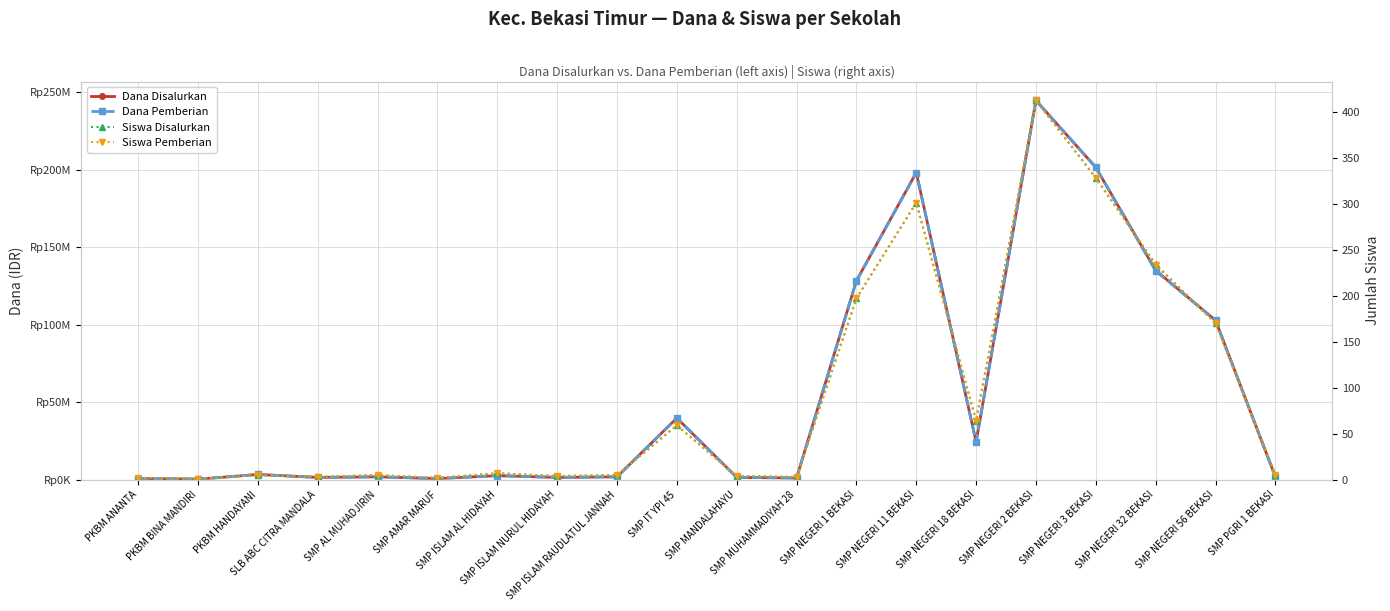

The value of Siswa Disalurkan at SLB ABC CITRA MANDALA is 4. True or false?

False